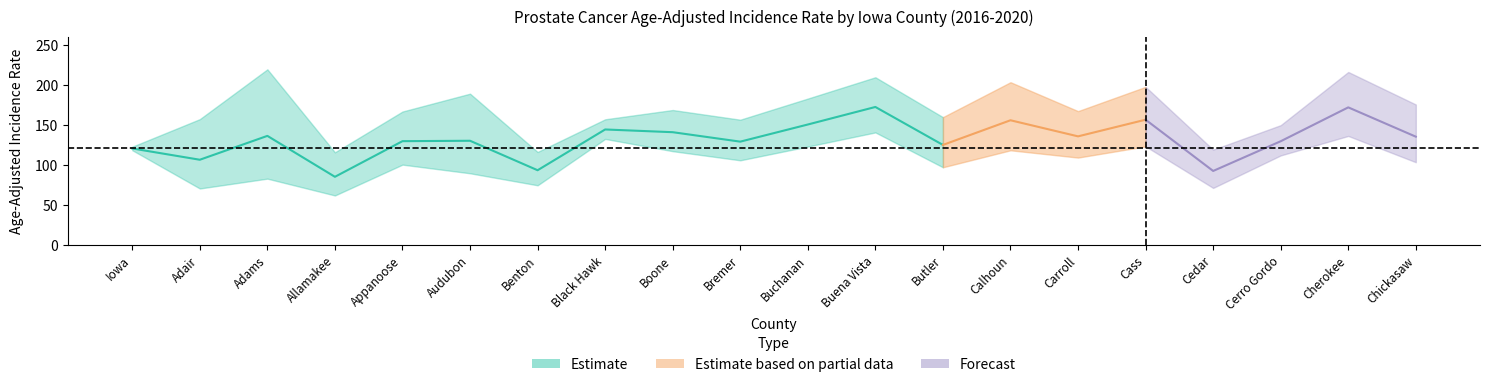

What is the label of the 2nd point from the right?

Cherokee